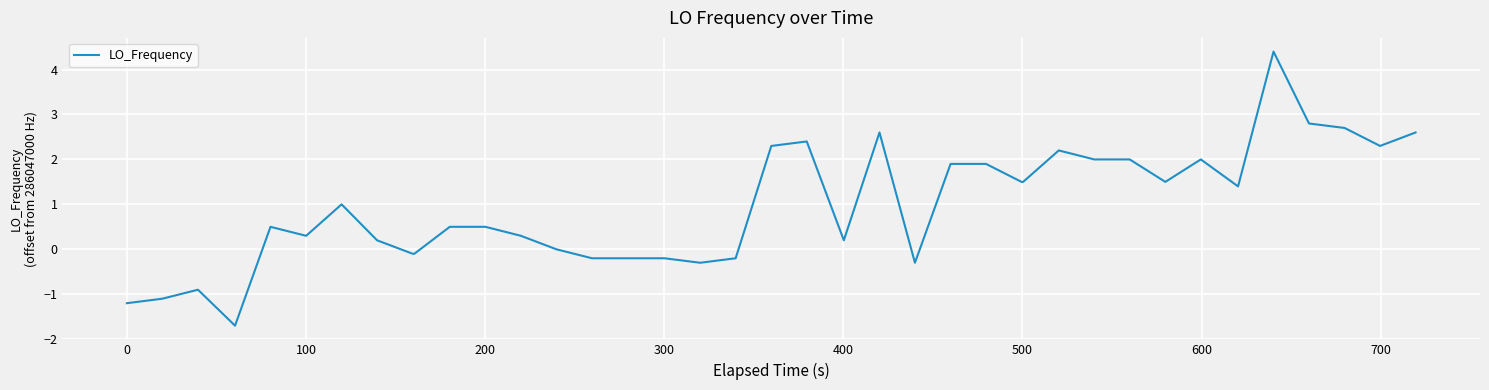

What is the difference between the maximum and minimum values?

6.1